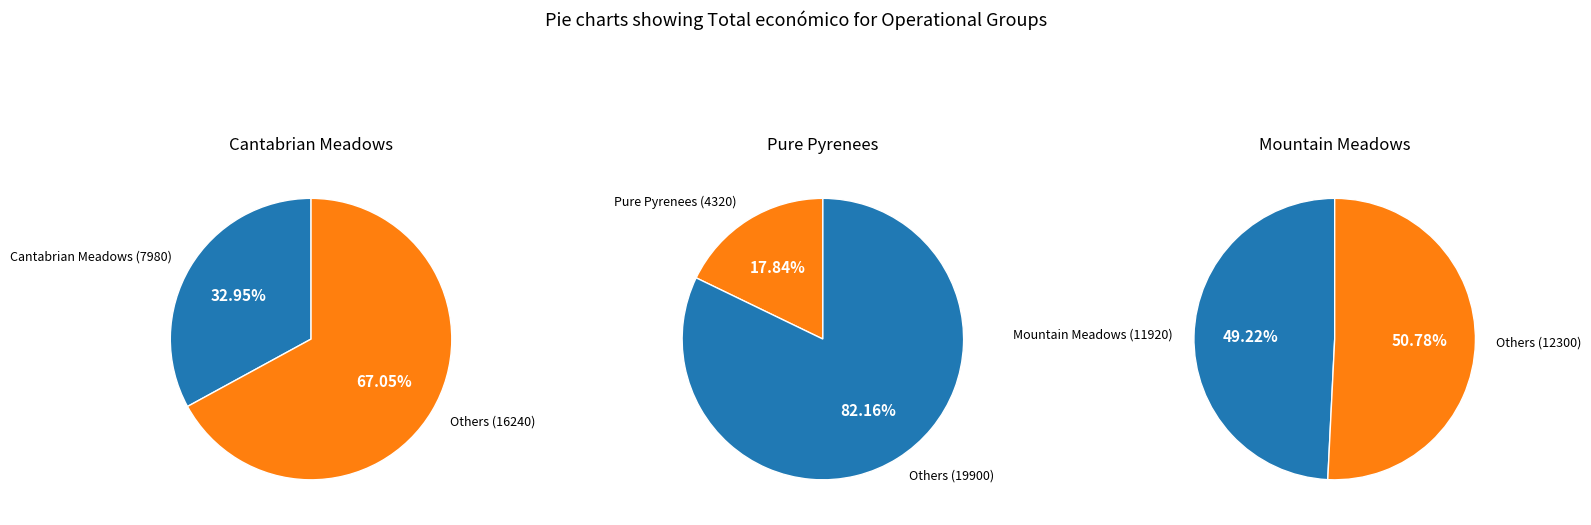

How much of the chart is everything except Pure Pyrenees?

82.2%